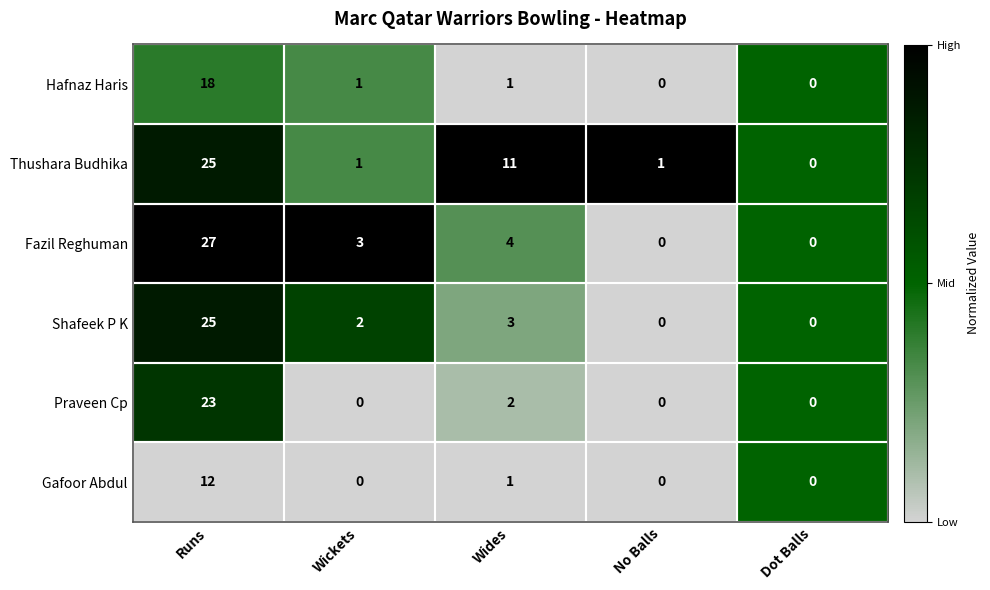

At which category is the sum across all series the highest?

Runs